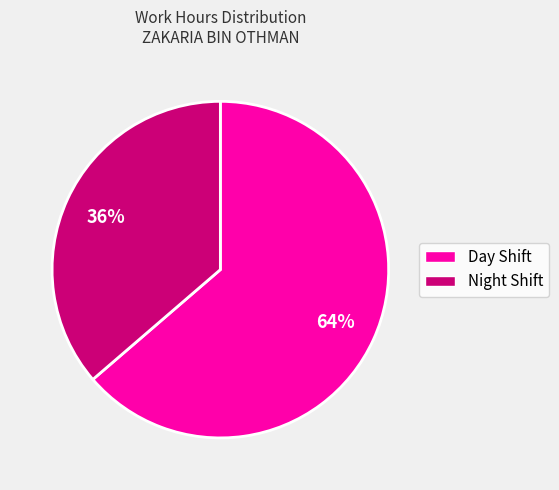

To the nearest percent, what is the average slice percentage?

50%